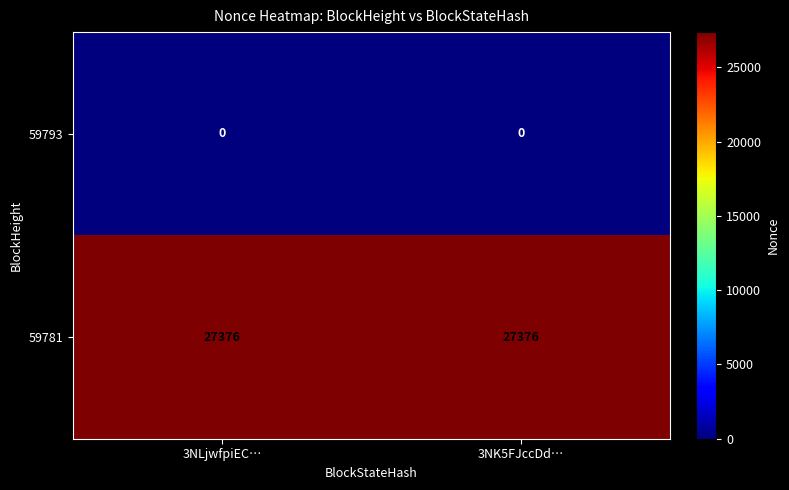

What is the difference between the highest and lowest values at 3NLjwfpiEC…?

27376